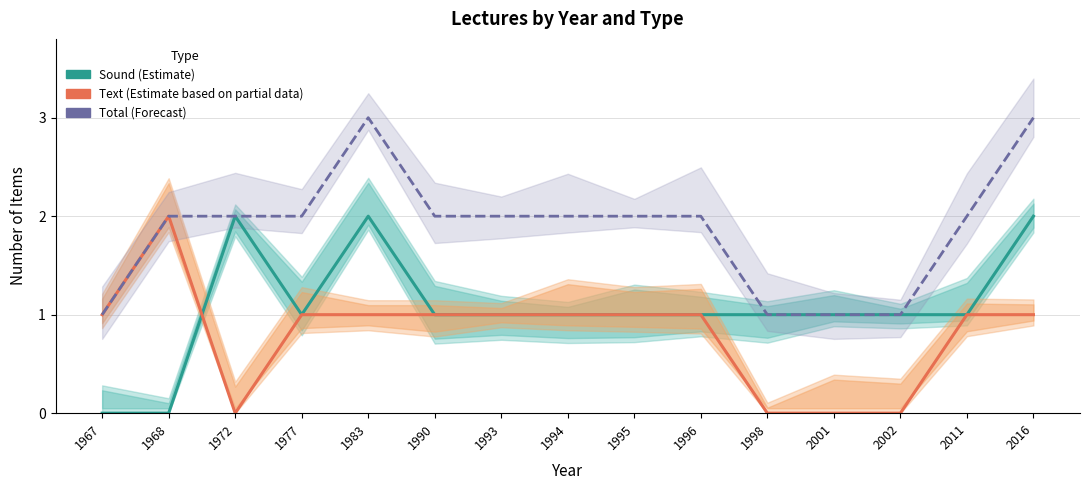

What is the difference between the maximum and minimum values in the Text (Estimate based on partial data) series?

2